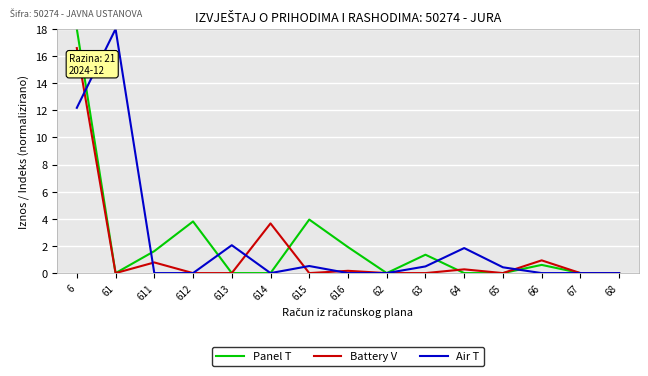

What position from the right is 66?

3